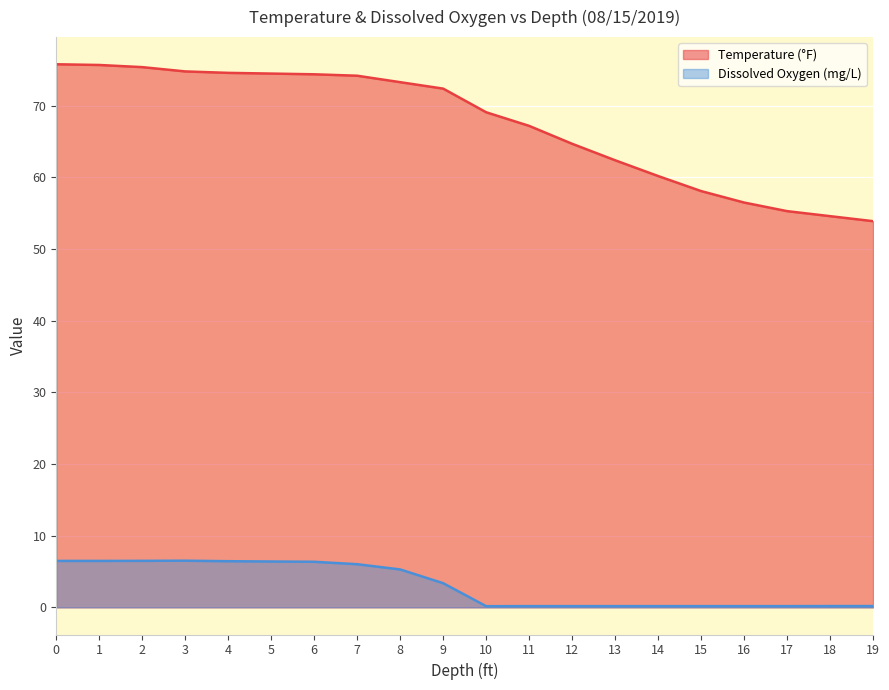

How many data points does each series have?

20